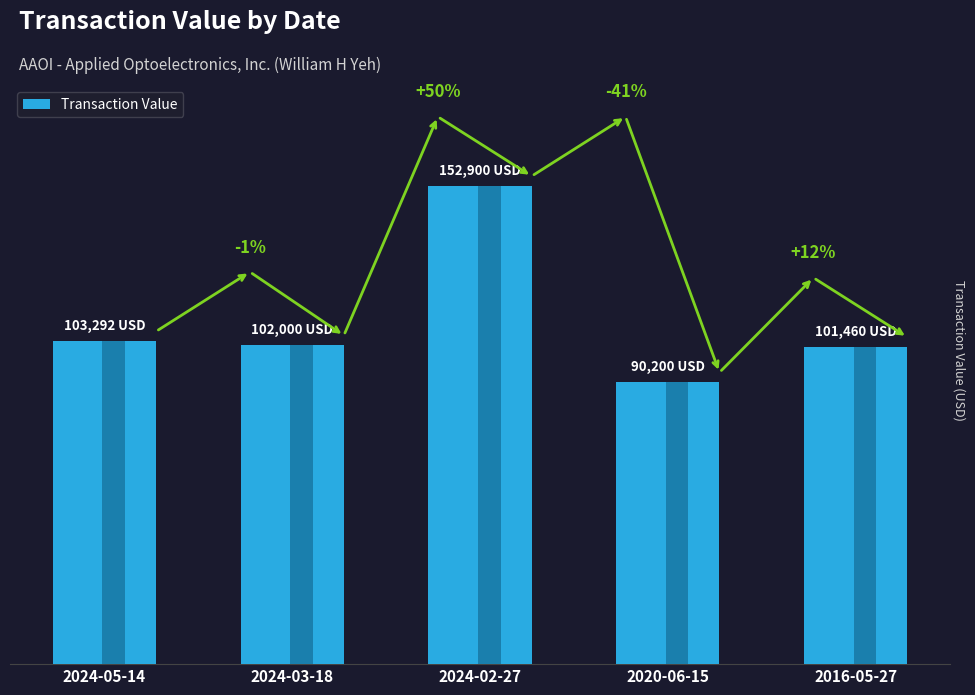

Which has a higher value, 2024-03-18 or 2024-02-27?

2024-02-27